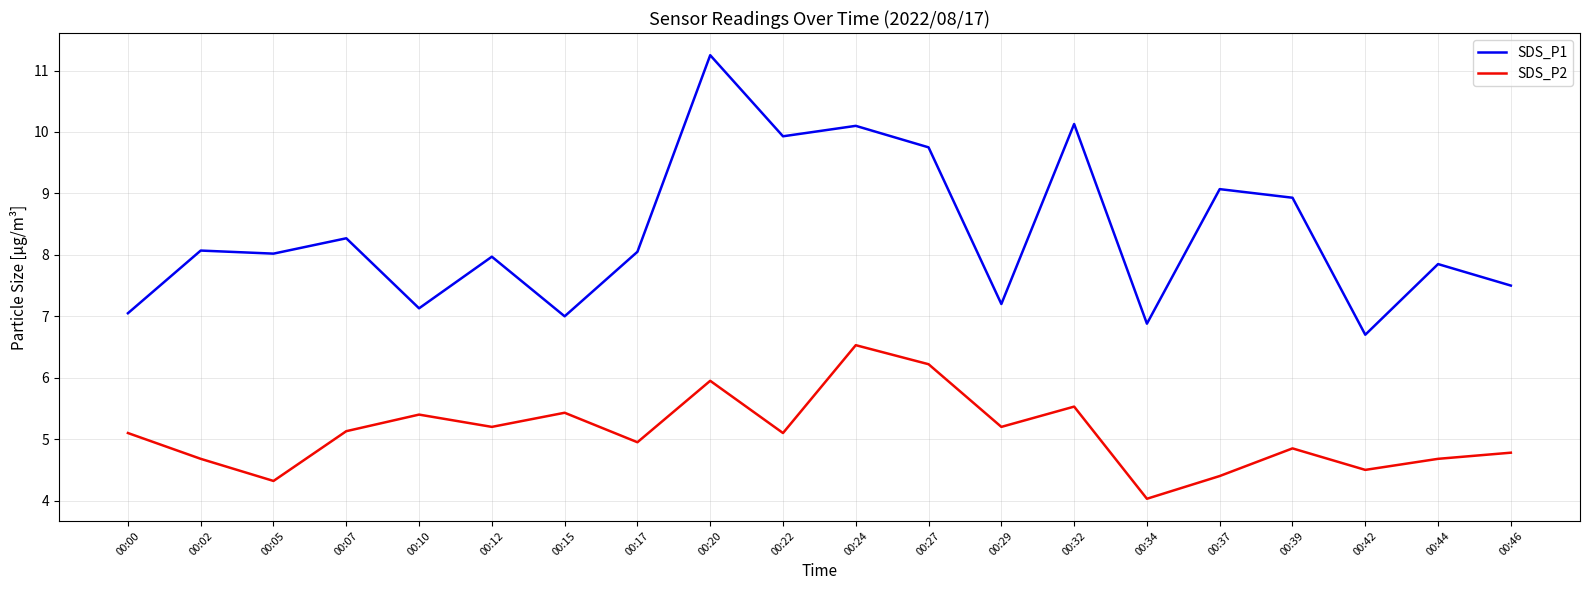

What are all the series names shown in the legend?

SDS_P1, SDS_P2